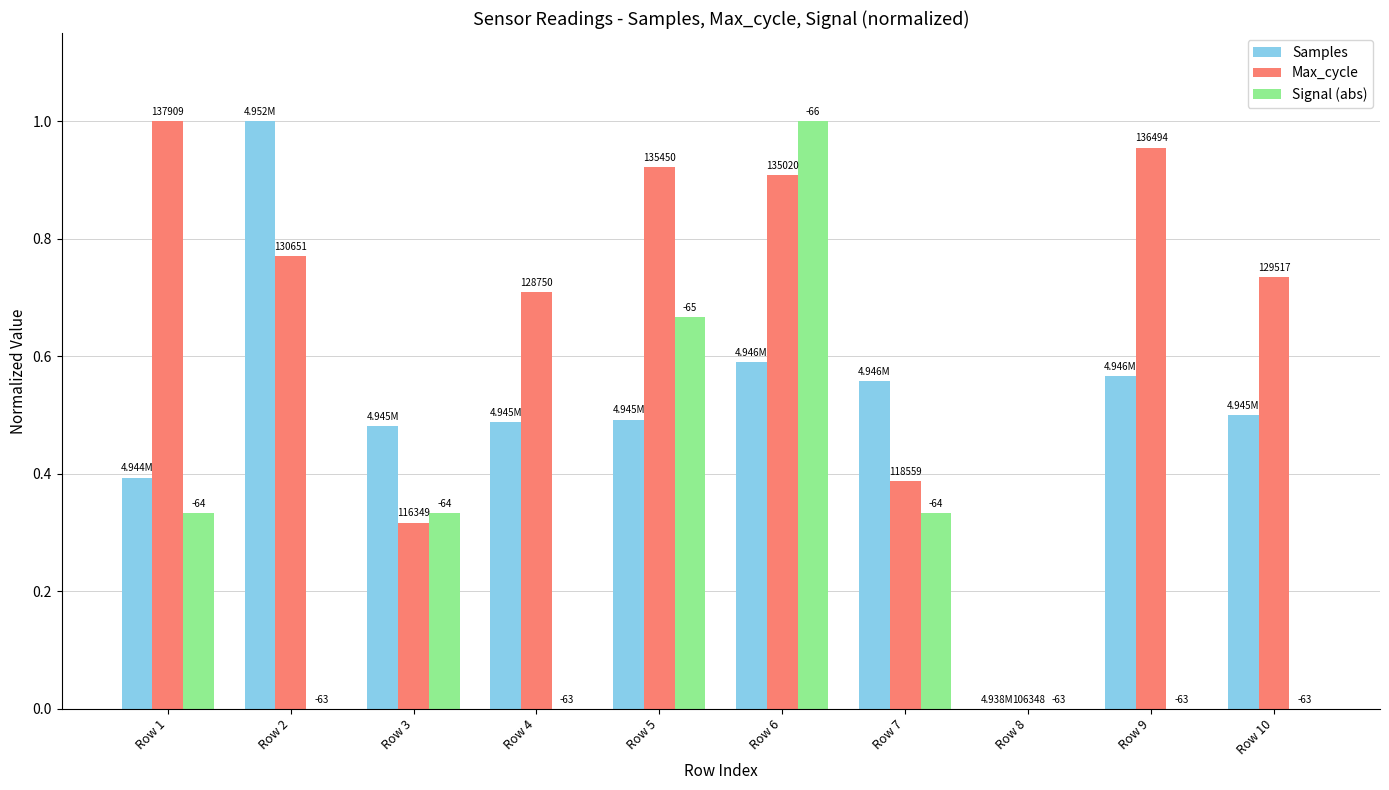

Reading left to right, what are all the values shown in this chart?

Samples: 0.4	1.0	0.5	0.5	0.5	0.6	0.6	0.0	0.6	0.5
Max_cycle: 1.0	0.8	0.3	0.7	0.9	0.9	0.4	0.0	1.0	0.7
Signal (abs): 0.3	0.0	0.3	0.0	0.7	1.0	0.3	0.0	0.0	0.0